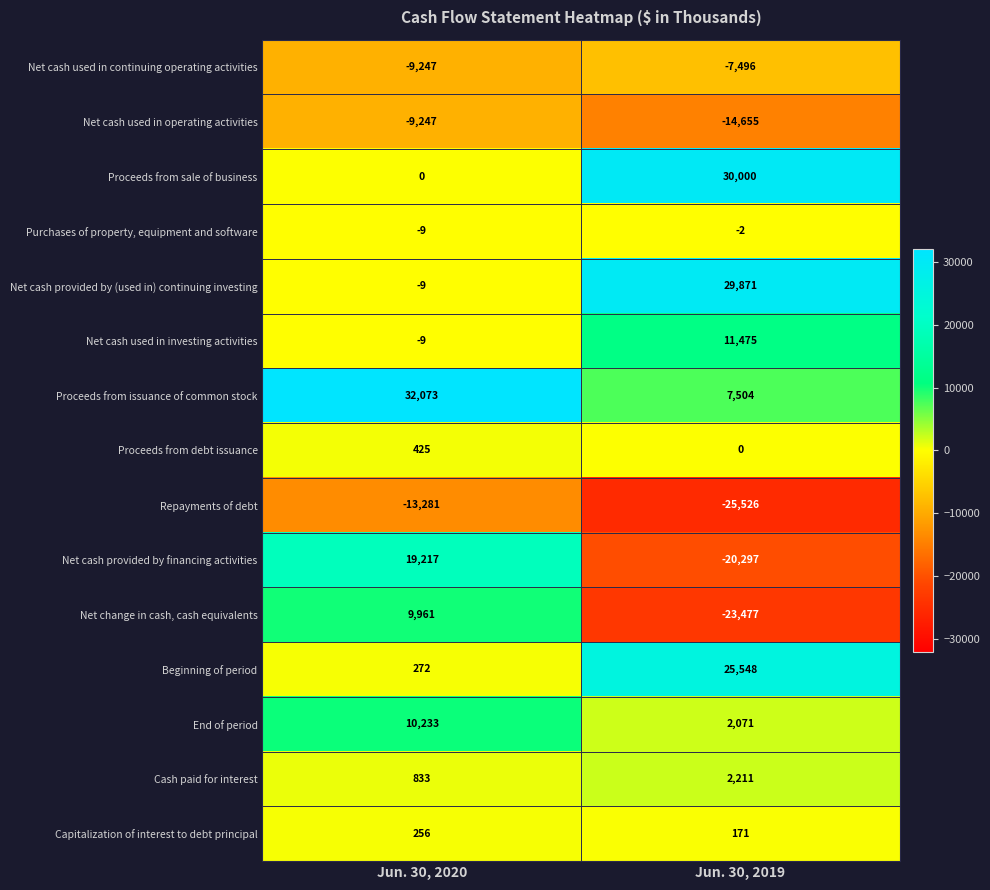

Between Jun. 30, 2020 and Jun. 30, 2019, which series saw the biggest shift?

Net cash provided by financing activities